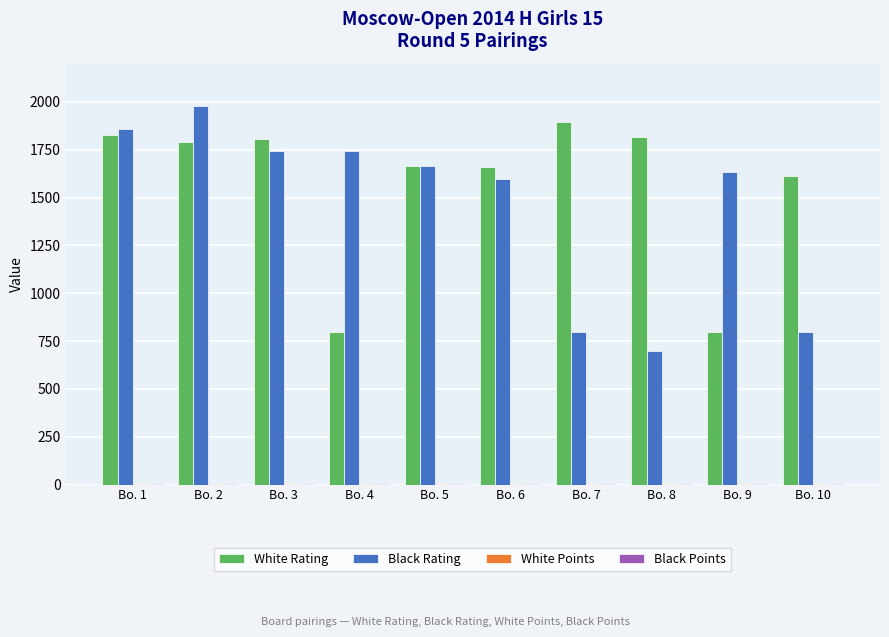

At which category does the chart reach its peak across all series?

Bo. 2